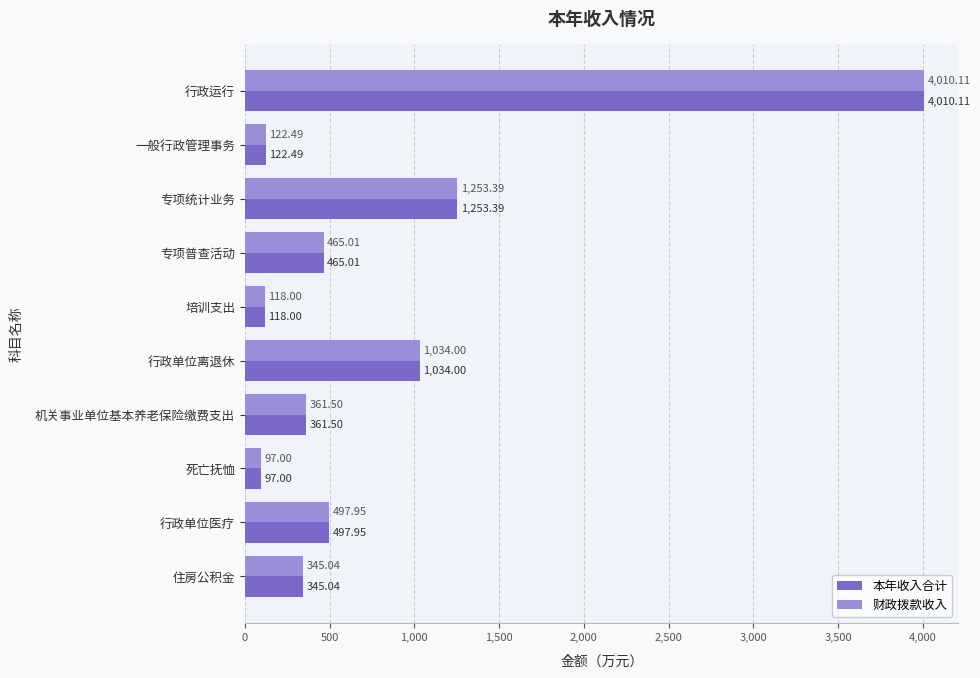

List the labels in order of 本年收入合计 value, largest first.

行政运行, 专项统计业务, 行政单位离退休, 行政单位医疗, 专项普查活动, 机关事业单位基本养老保险缴费支出, 住房公积金, 一般行政管理事务, 培训支出, 死亡抚恤